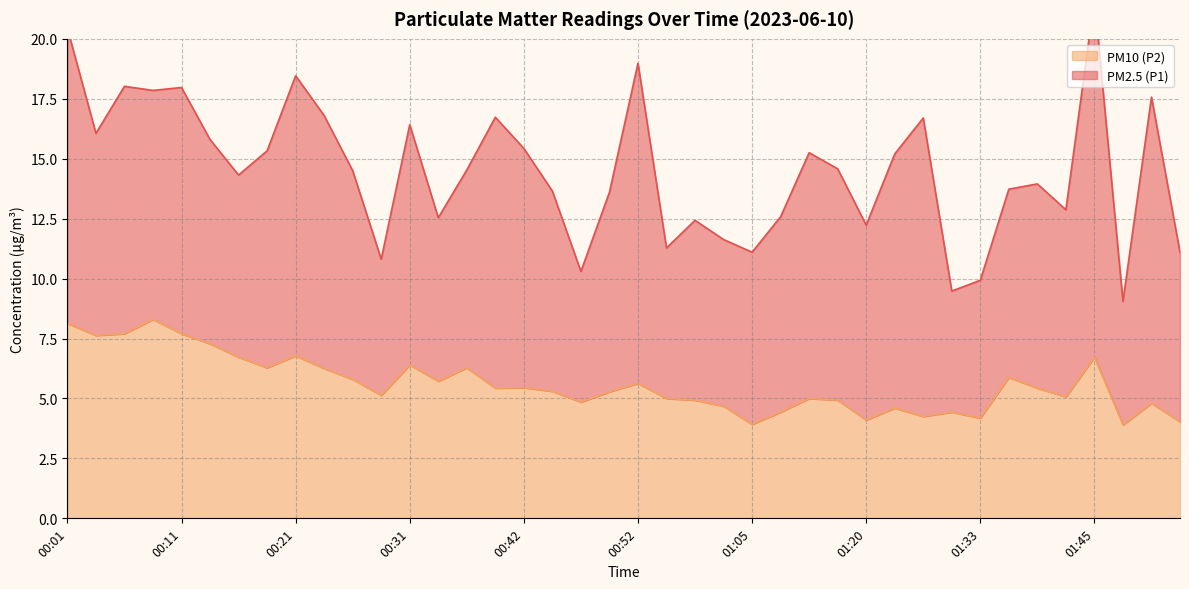

Rank the categories by value from lowest to highest.

01:48, 01:05, 01:52, 01:20, 01:33, 01:25, 01:07, 01:28, 01:23, 01:01, 01:50, 00:47, 00:59, 01:18, 00:57, 01:15, 01:43, 00:28, 00:49, 00:44, 00:39, 01:40, 00:42, 00:52, 00:33, 00:26, 01:38, 00:24, 00:19, 00:36, 00:31, 00:16, 01:45, 00:21, 00:14, 00:04, 00:06, 00:11, 00:01, 00:09